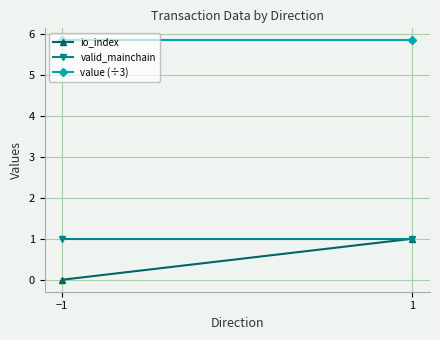

What position from the right is 1?

1